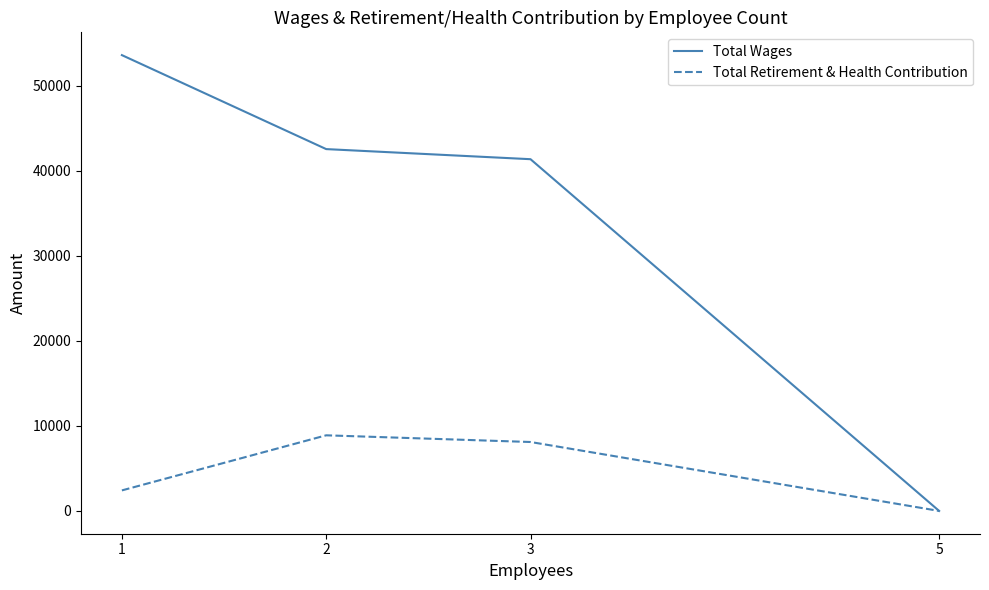

At 1, list the series in order from smallest to largest.

Total Retirement & Health Contribution, Total Wages